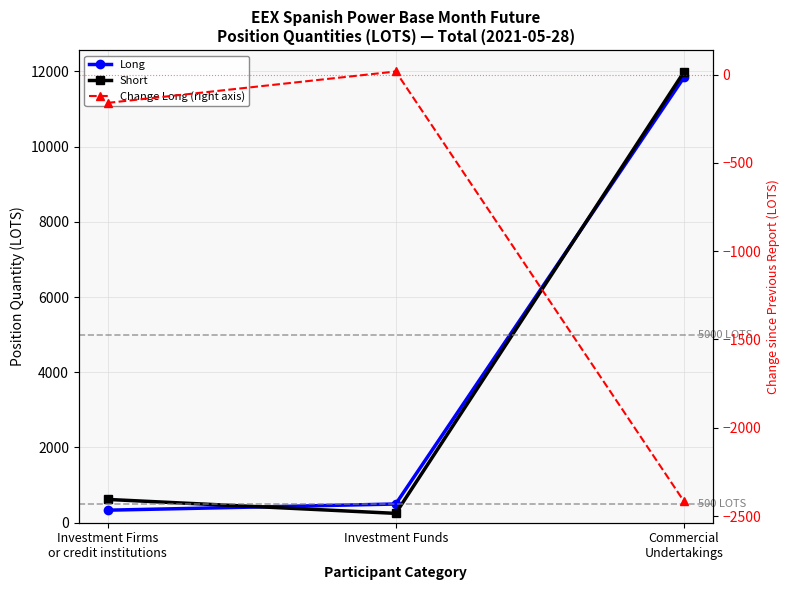

True or false: Long has a value of 886.0 at Investment Funds.

False